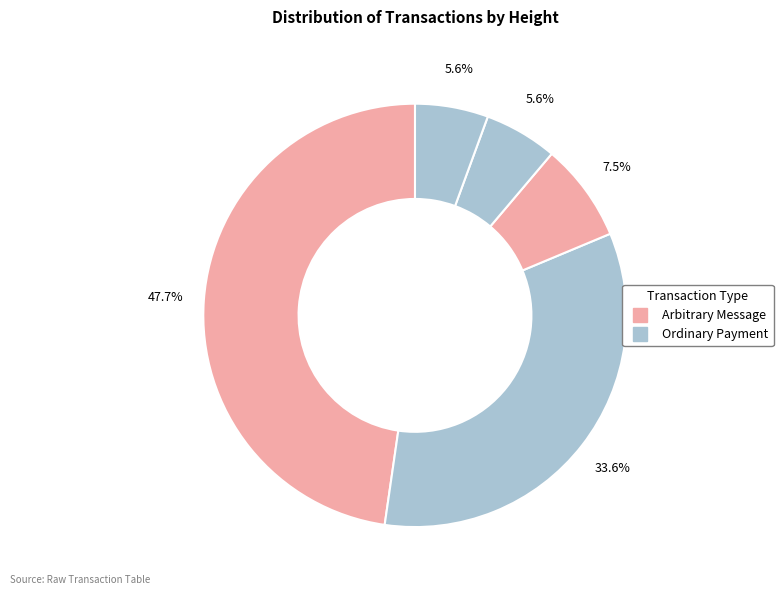

How many segments does this pie chart have?

5